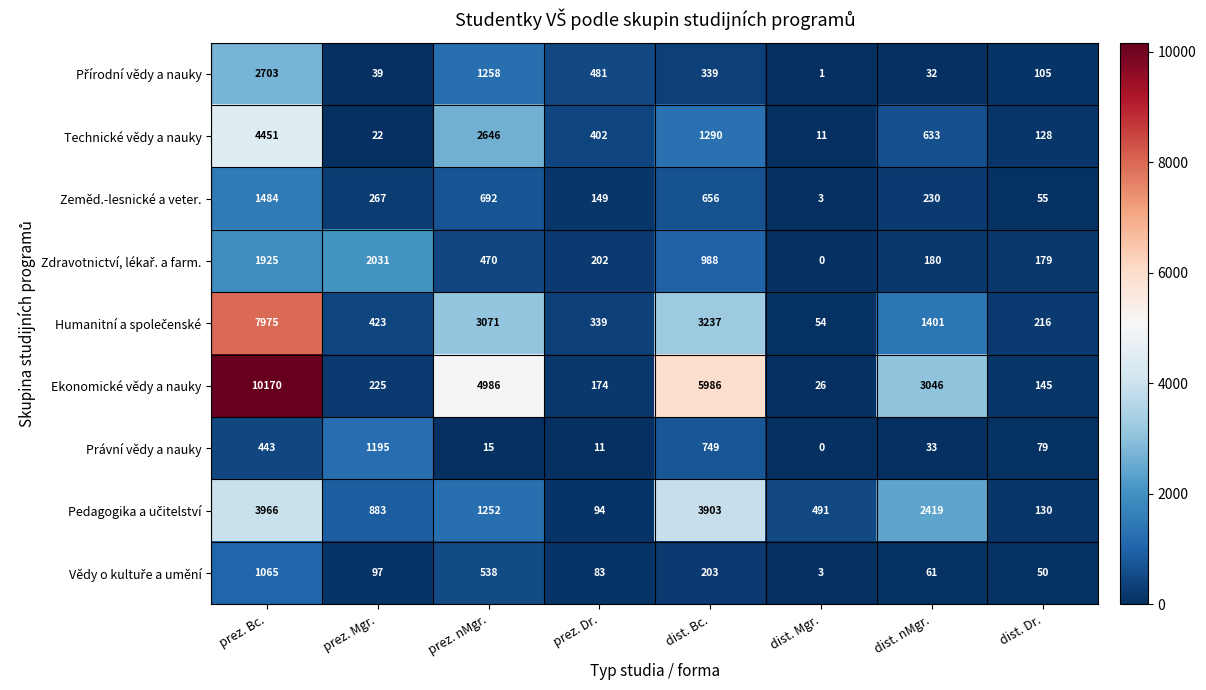

What value does the Ekonomické vědy a nauky series have at dist. Mgr.?

26